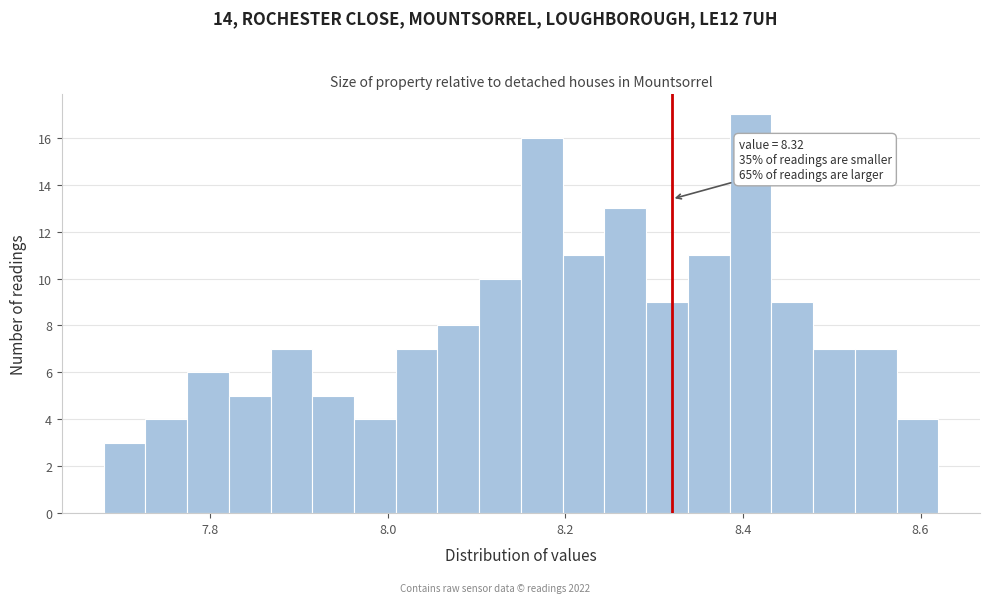

Read against the x-axis, roughly where is the centre of the tallest bar?

8.40